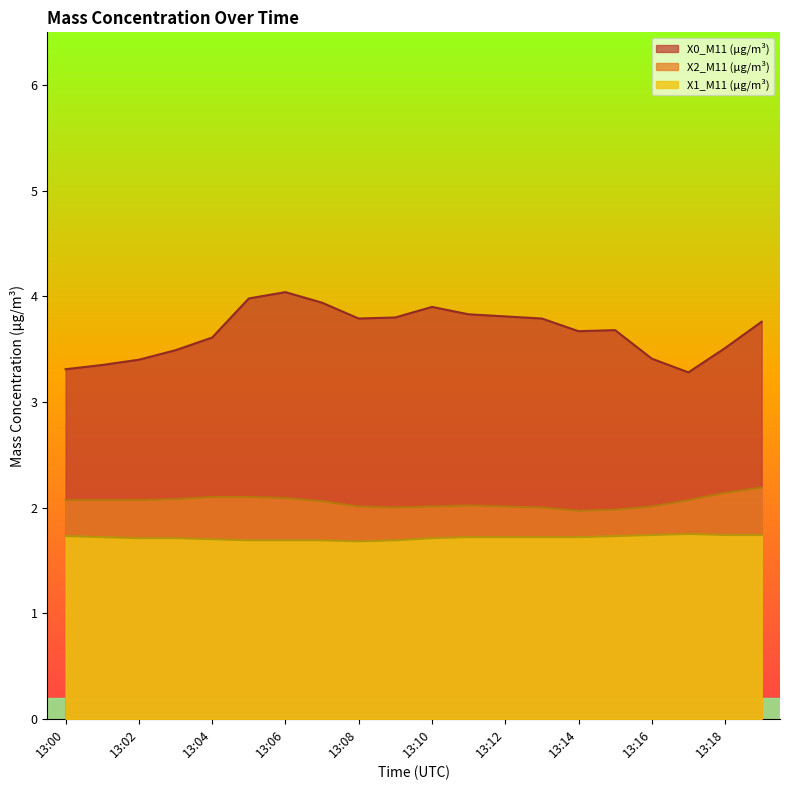

The X1_M11 (μg/m³) series shows 1.0 at 13:10. True or false?

False